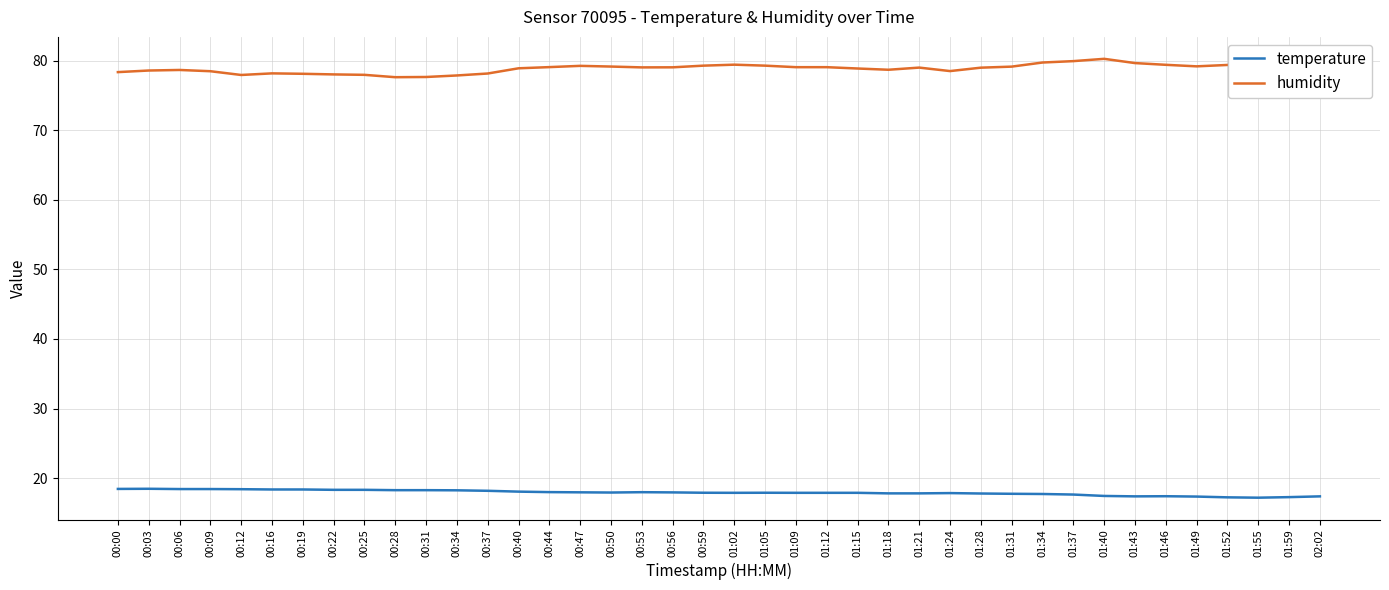

True or false: humidity and temperature intersect in this chart.

False